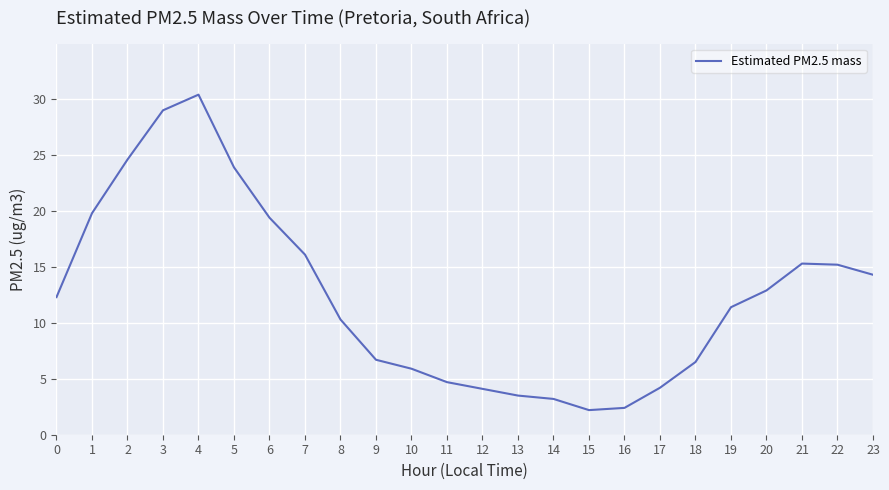

Is it true that the value at 13 is 3.5?

True